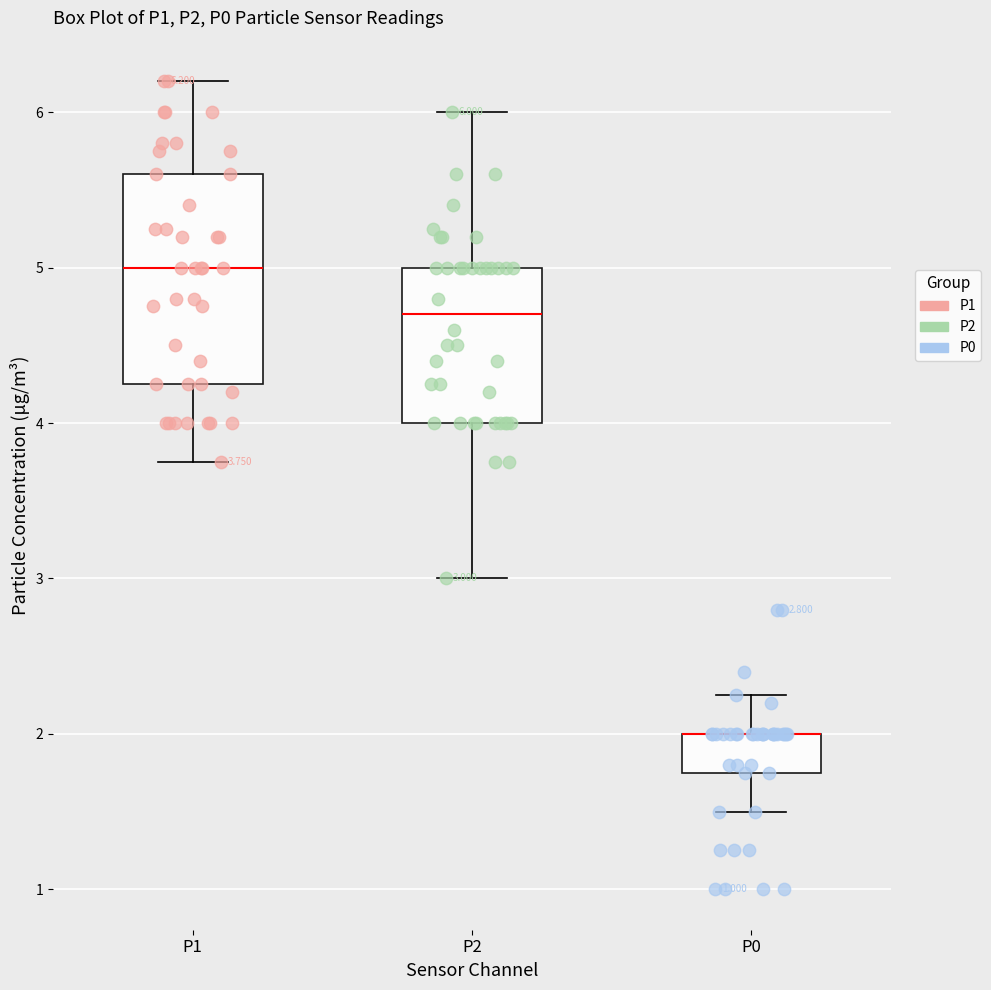

Which box is the tallest, from its lower edge to its upper edge?

P1